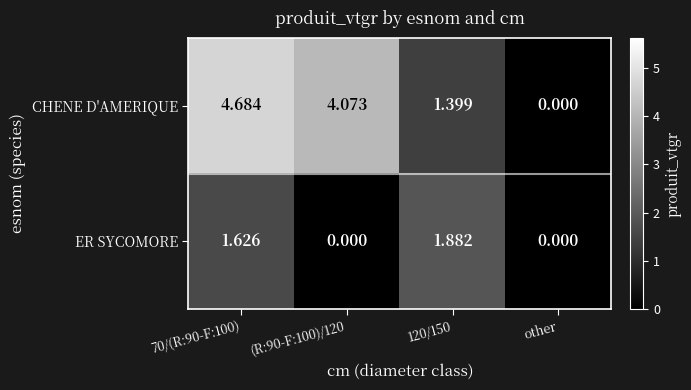

At which label does CHENE D'AMERIQUE reach its minimum?

other